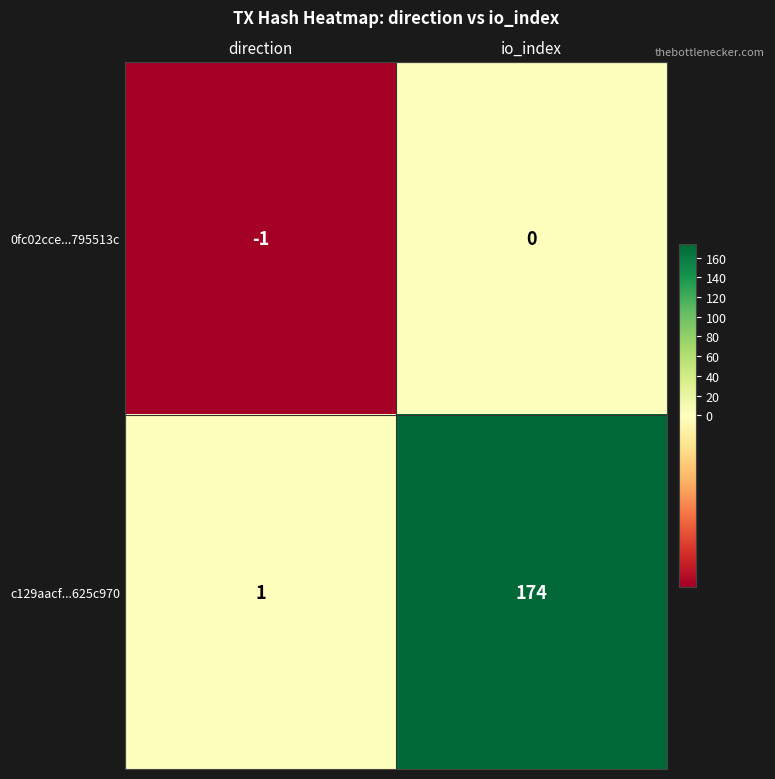

Which series has the largest total across all categories?

c129aacf...625c970